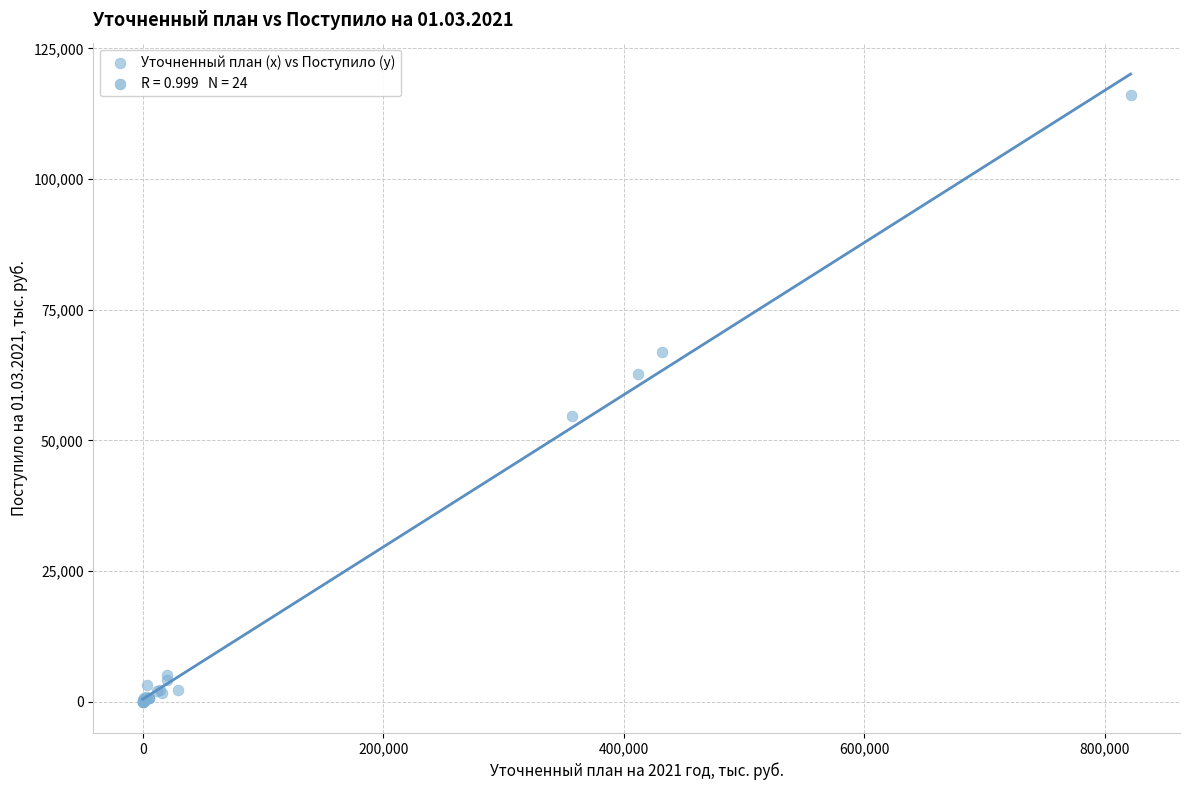

What Y value in the scatter plot is closest to 58036?

54648.3